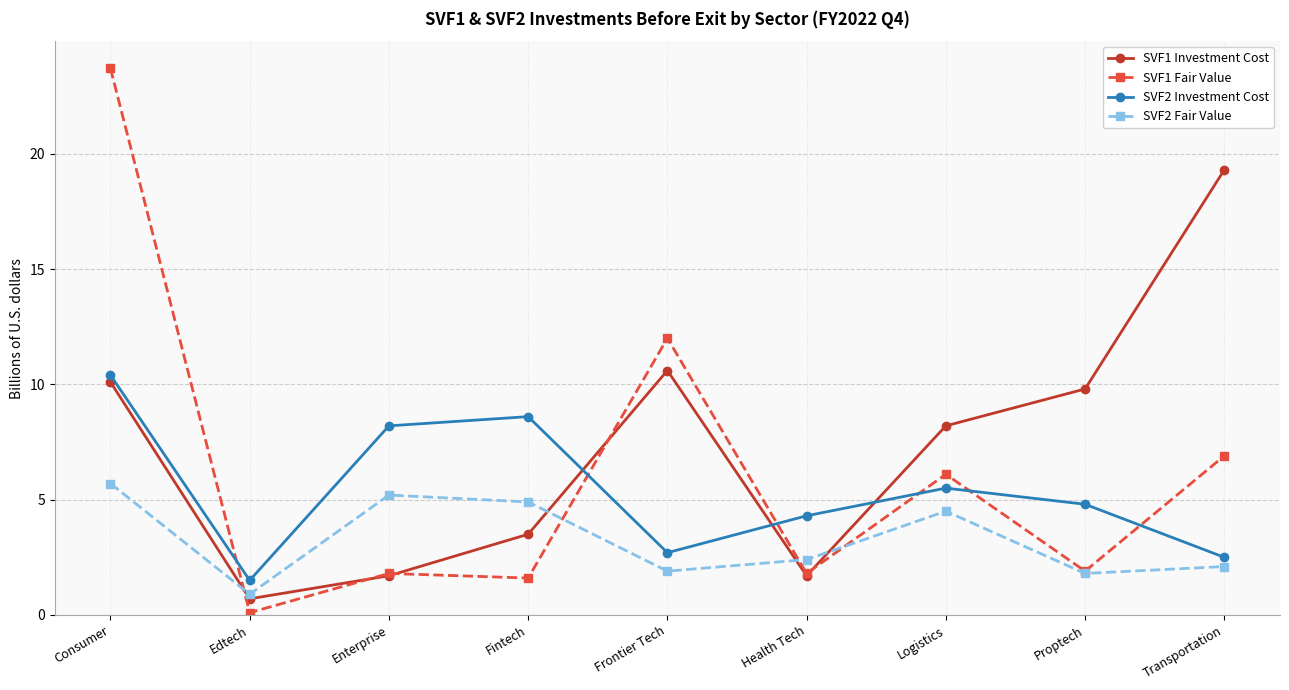

Where does the SVF2 Investment Cost series first go above 4?

Consumer